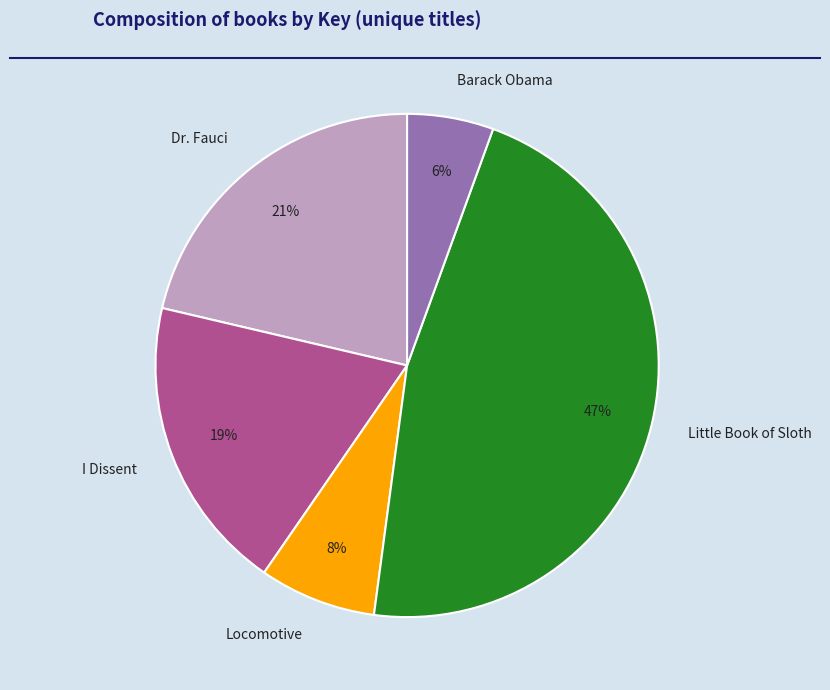

Rank the categories by value from highest to lowest.

Little Book of Sloth, Dr. Fauci, I Dissent, Locomotive, Barack Obama